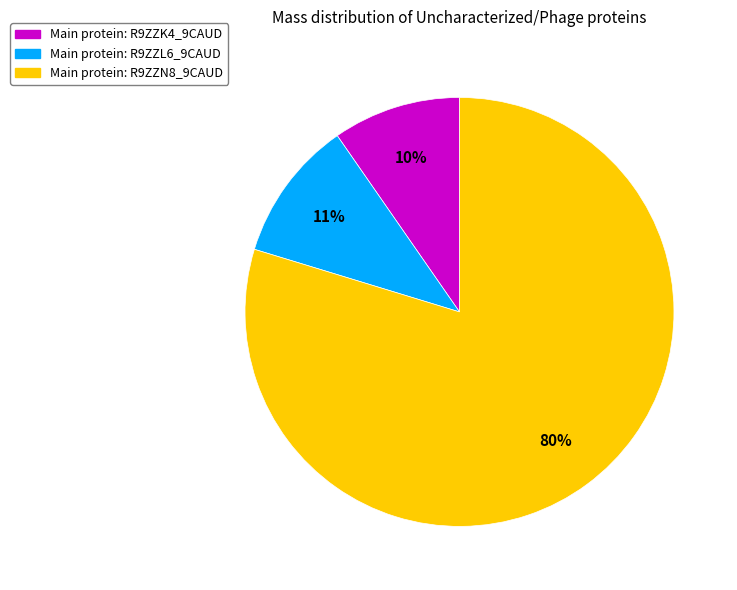

Does any single category account for the majority?

Yes